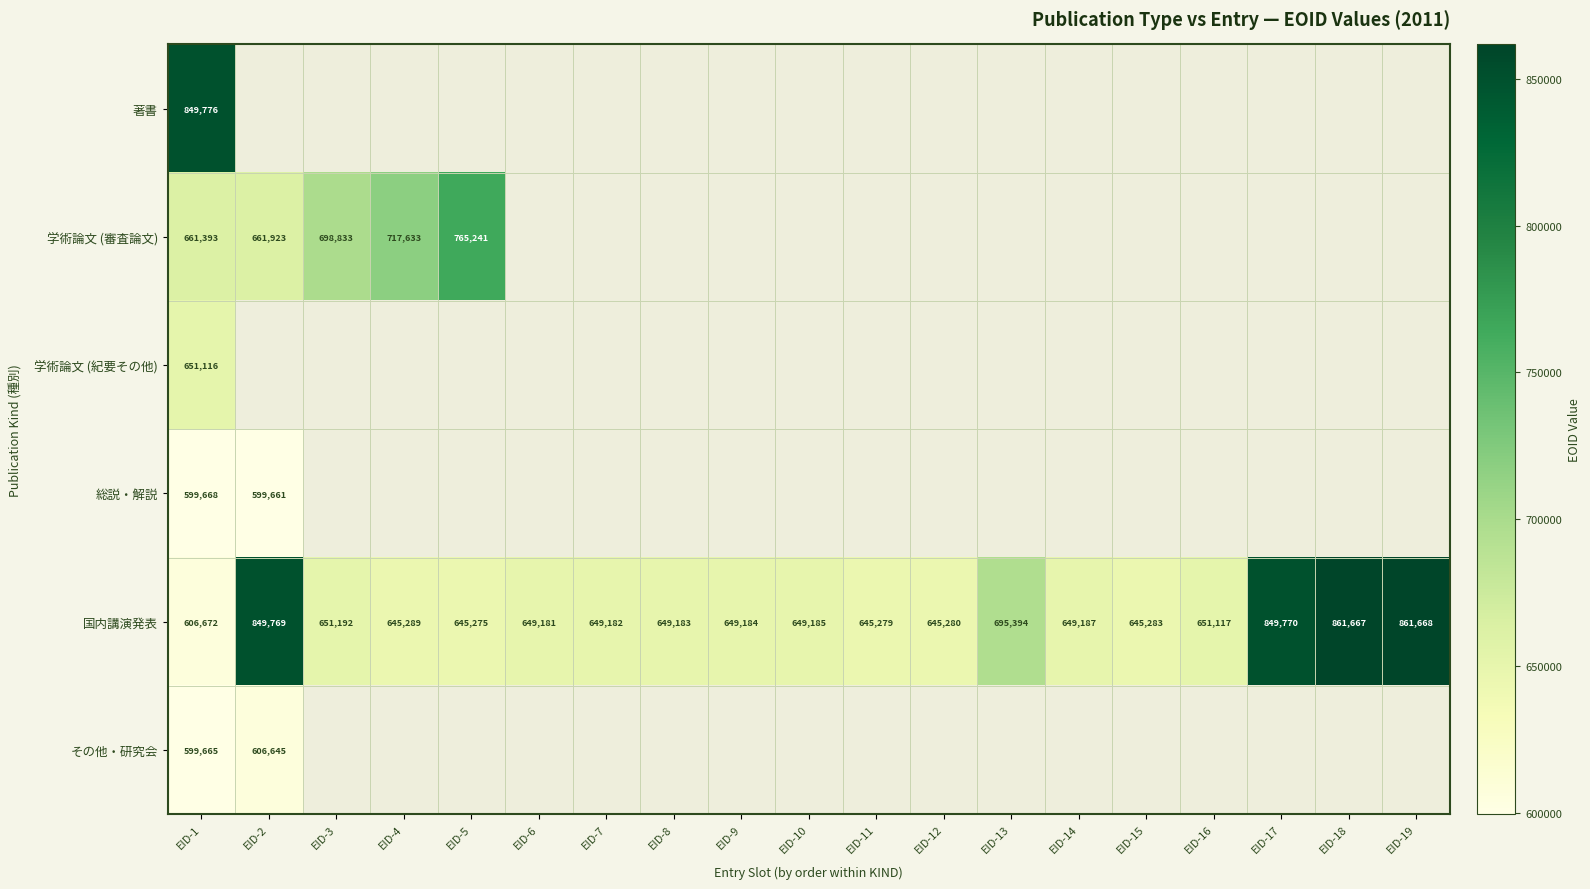

List the labels in order of 国内講演発表 value, smallest first.

EID-1, EID-5, EID-11, EID-12, EID-15, EID-4, EID-6, EID-7, EID-8, EID-9, EID-10, EID-14, EID-16, EID-3, EID-13, EID-2, EID-17, EID-18, EID-19